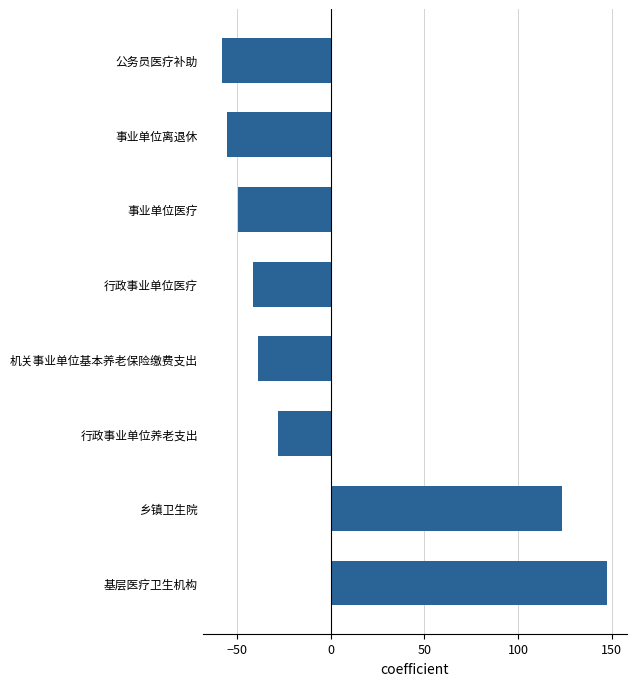

List the labels in order of value, smallest first.

公务员医疗补助, 事业单位离退休, 事业单位医疗, 行政事业单位医疗, 机关事业单位基本养老保险缴费支出, 行政事业单位养老支出, 乡镇卫生院, 基层医疗卫生机构